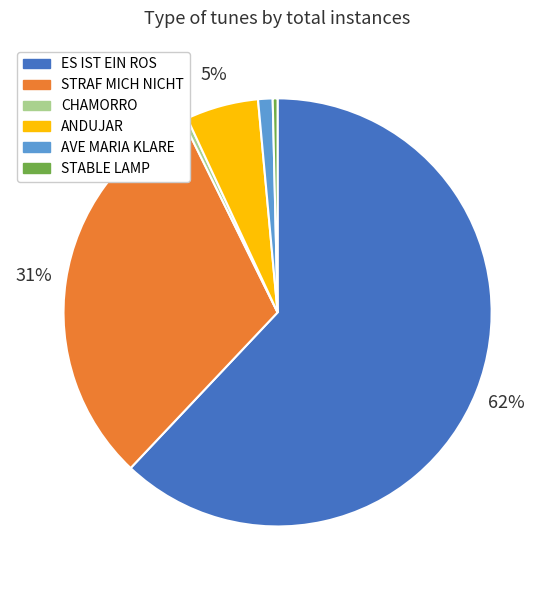

Combined, do STABLE LAMP and AVE MARIA KLARE account for over 50%?

No